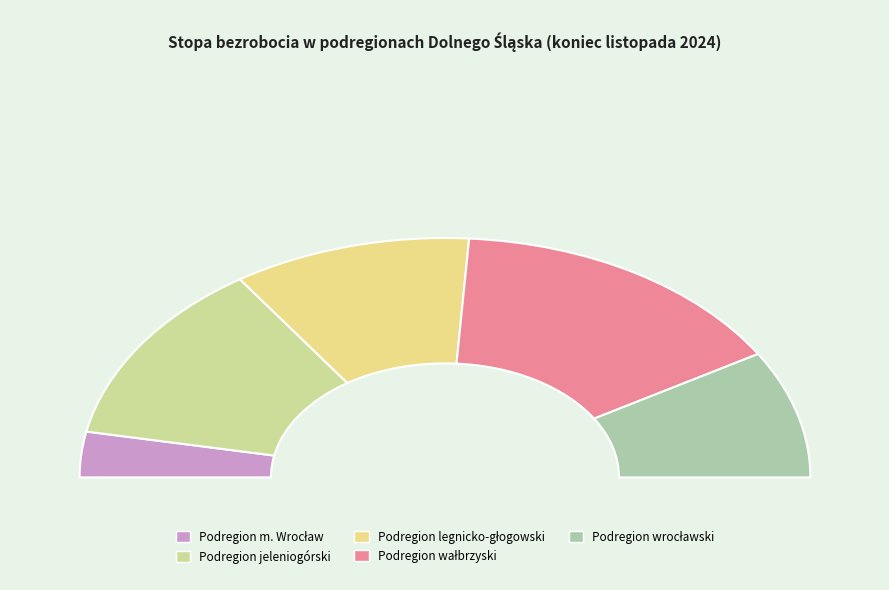

What is the ratio of the value at Podregion wrocławski to the value at Podregion m. Wrocław?

2.8